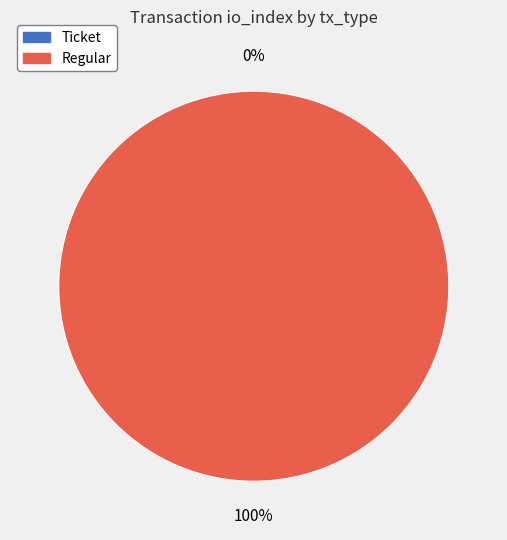

To the nearest percent, what is the difference between the Ticket and Regular slice percentages?

100%